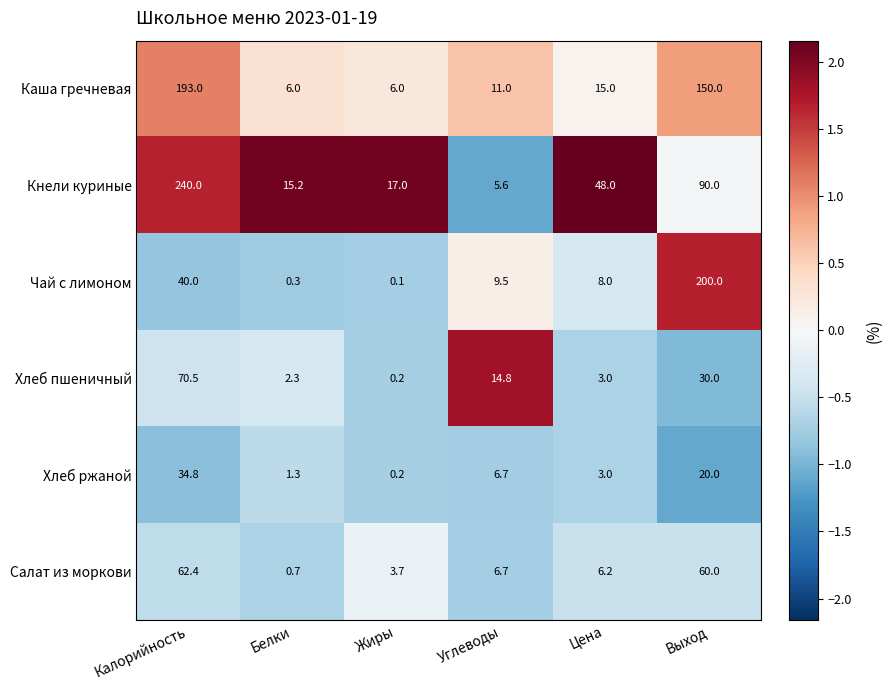

Which series has the largest range (max minus min)?

Кнели куриные